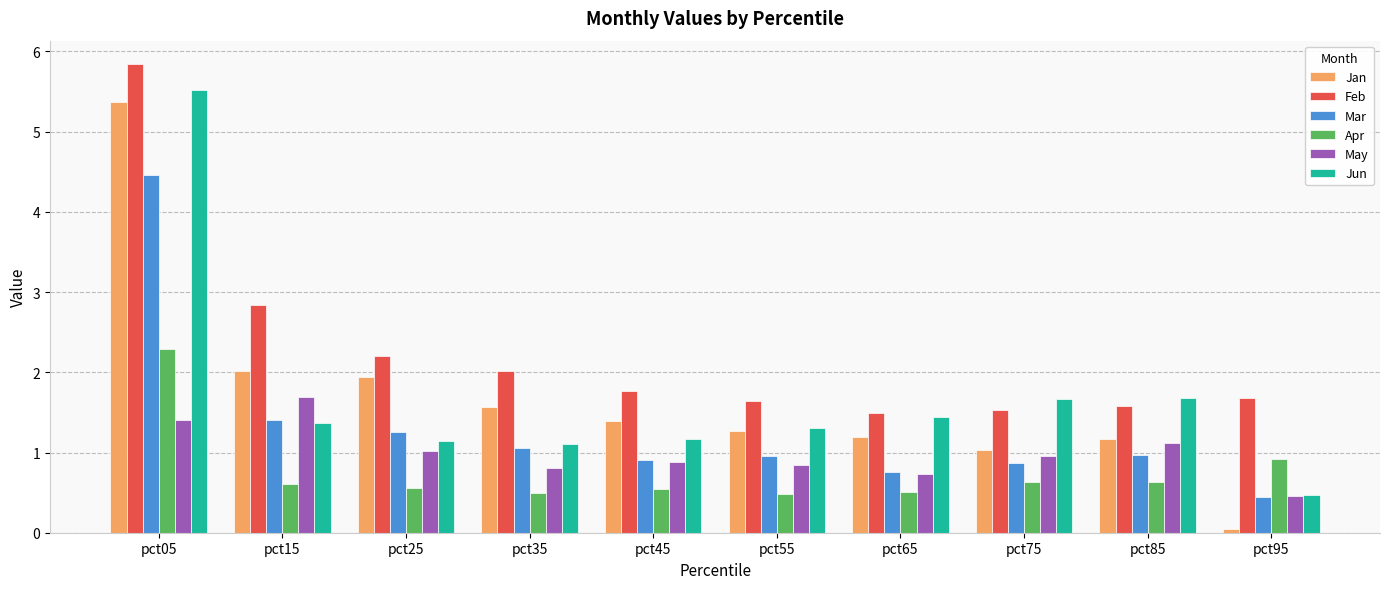

What are all the series names shown in the legend?

Jan, Feb, Mar, Apr, May, Jun